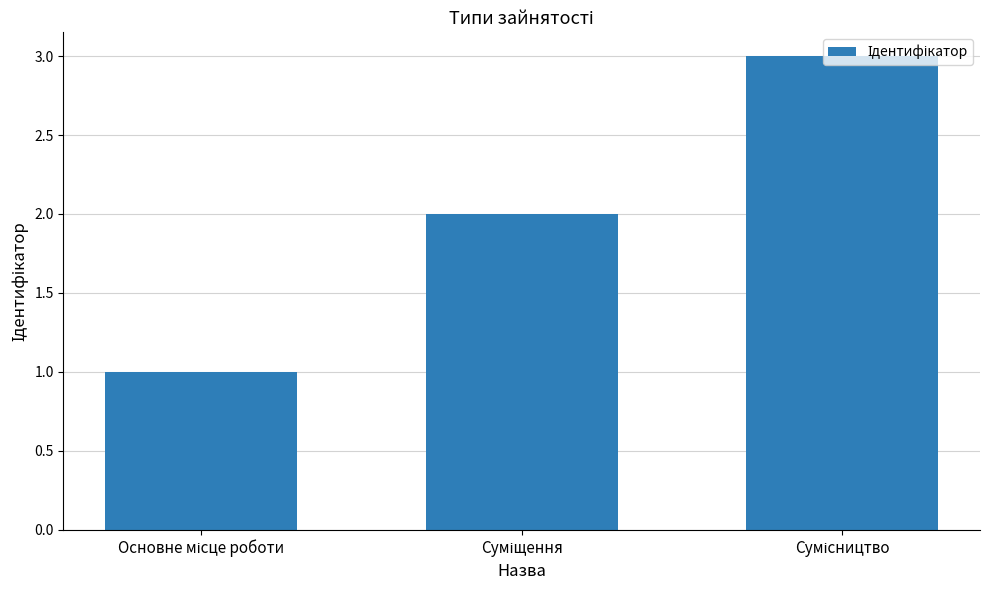

What is the greatest value displayed?

3